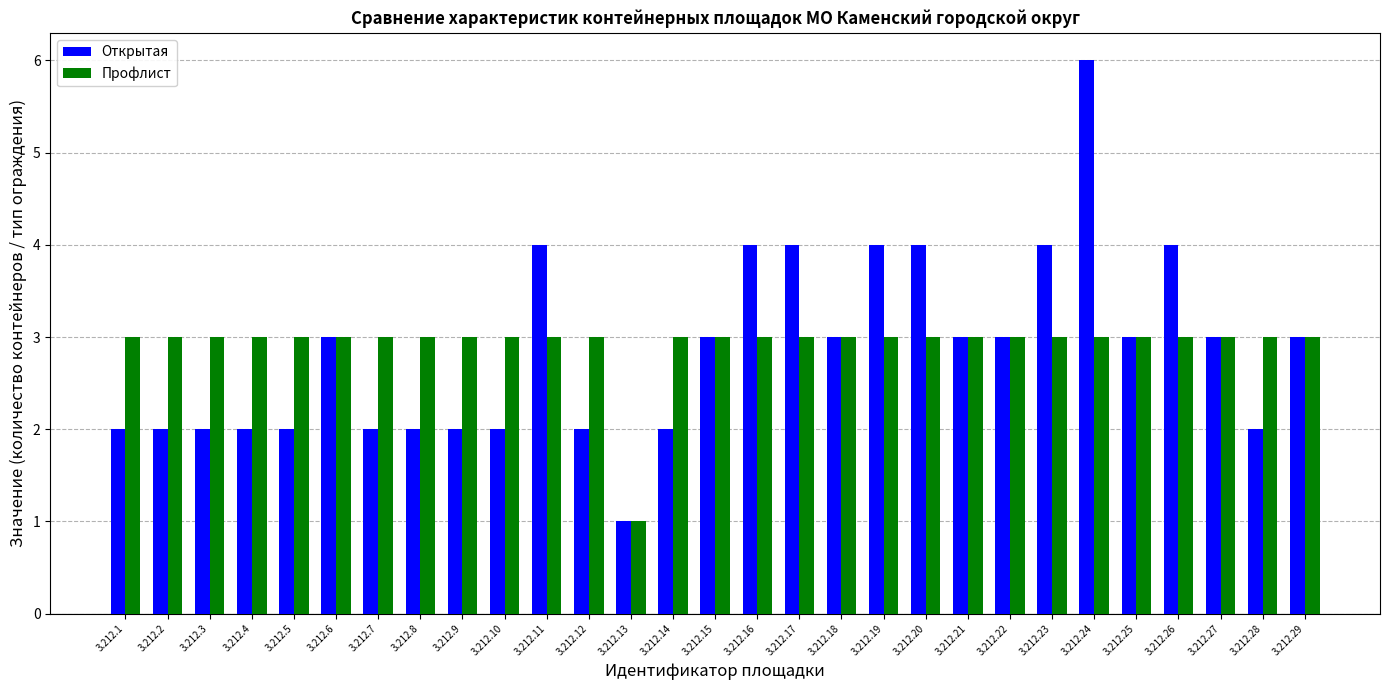

The value of Профлист at 3.212.20 is 4. True or false?

False